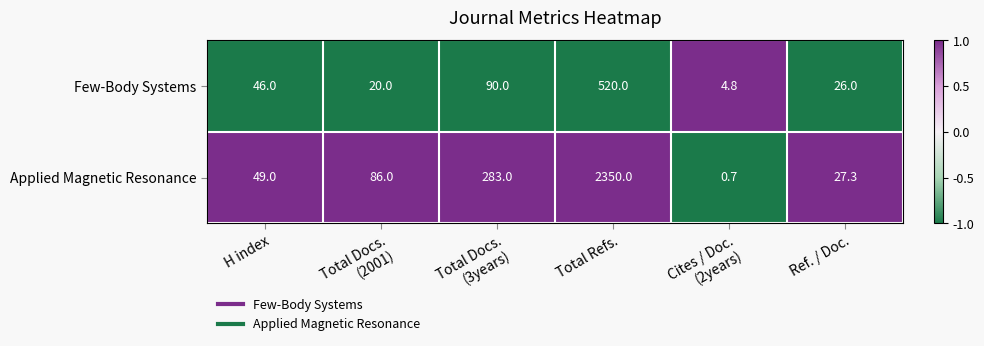

Which series has the widest spread of values?

Applied Magnetic Resonance